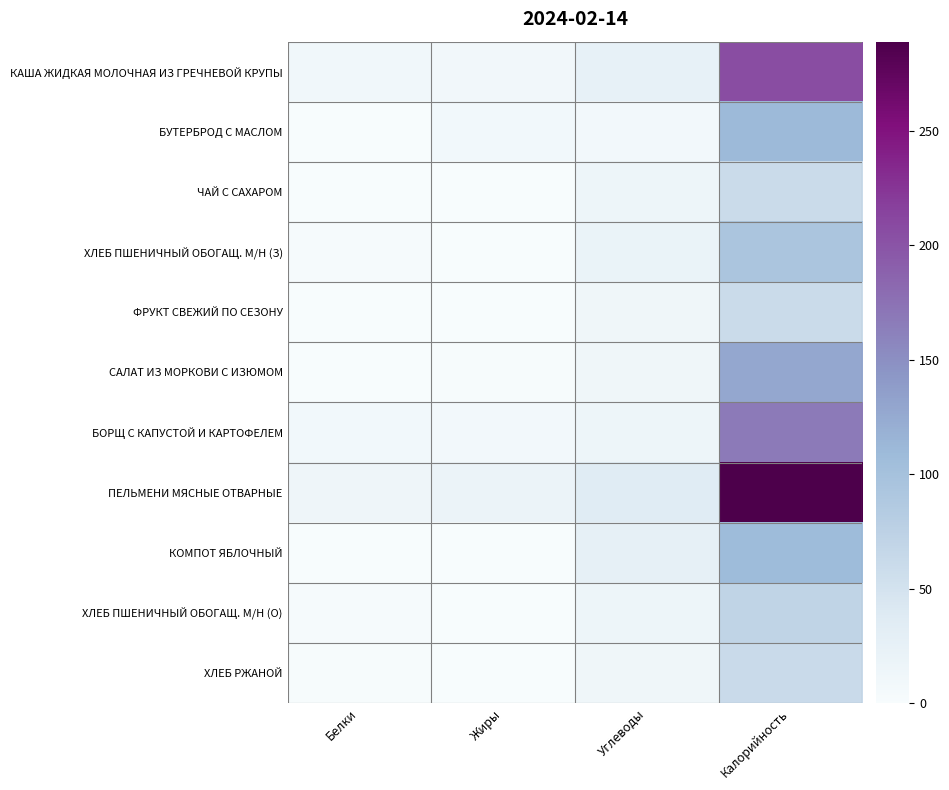

Between Белки and Калорийность, which series saw the biggest shift?

ПЕЛЬМЕНИ МЯСНЫЕ ОТВАРНЫЕ